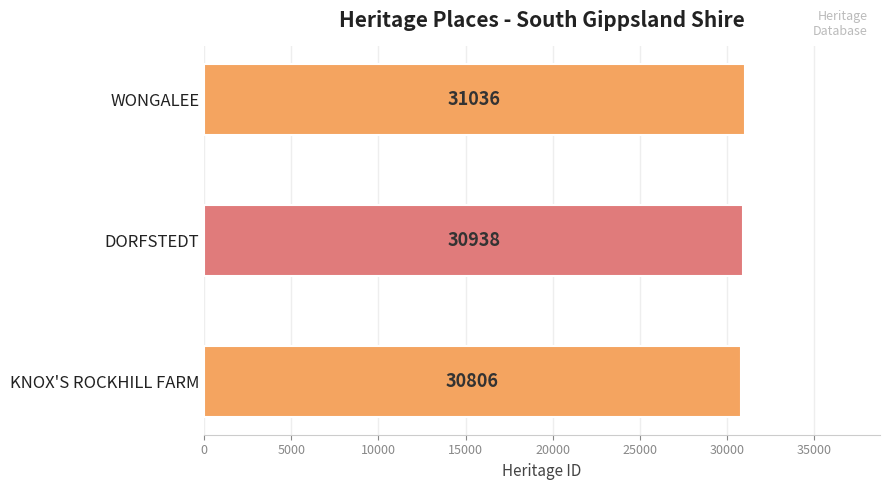

What is the difference between the second highest and minimum values?

132